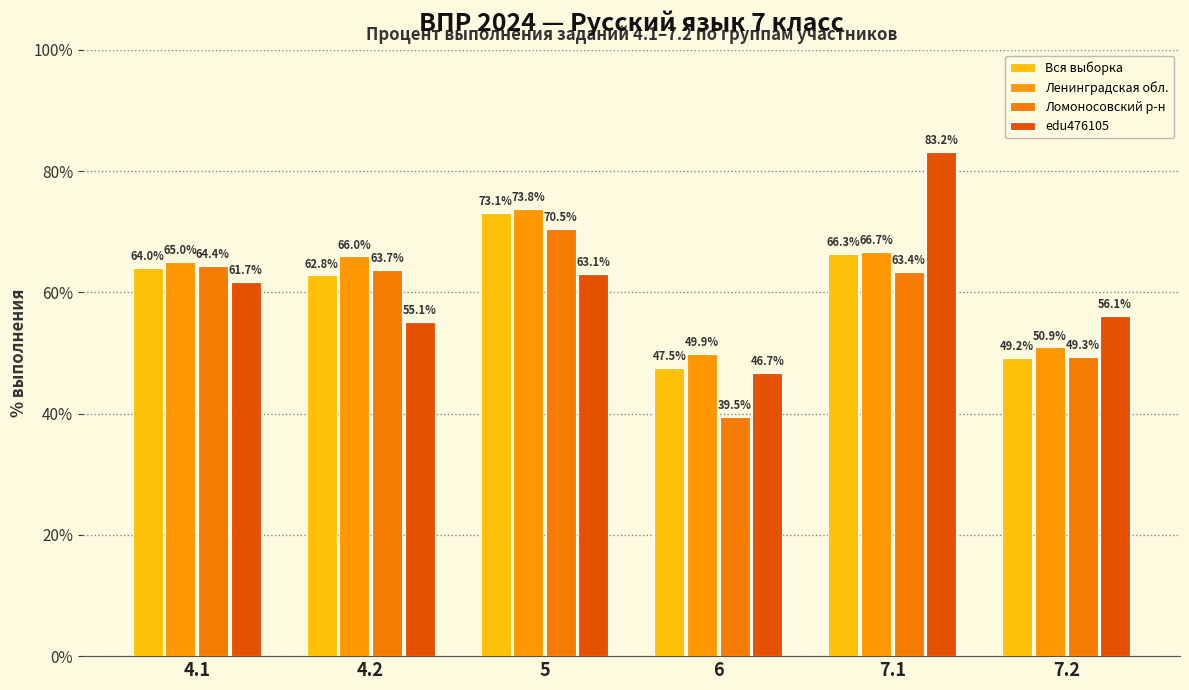

What is the difference between the highest and lowest values at 7.2?

6.9